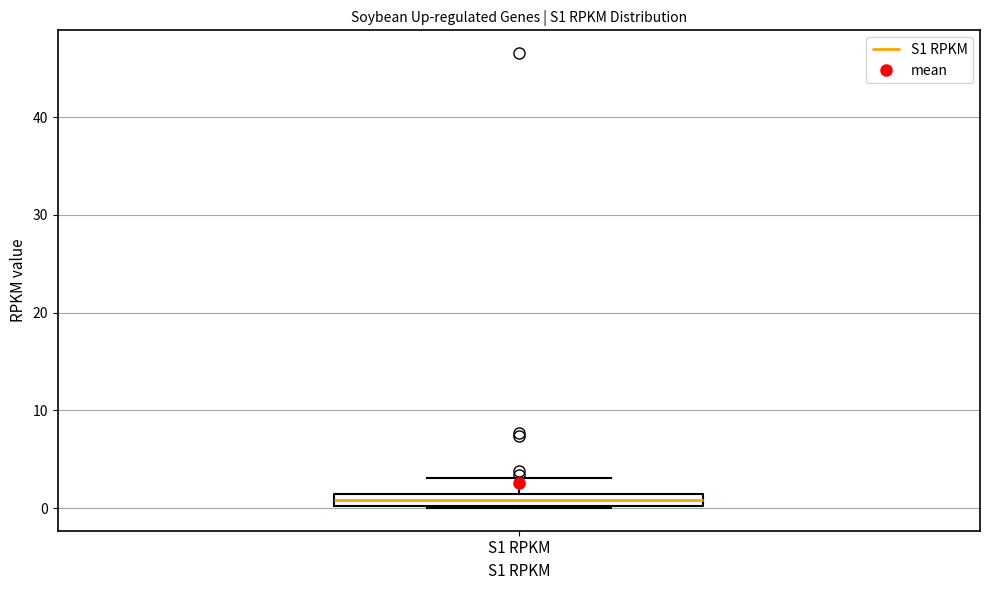

Where is the lower edge of the box for S1 RPKM on the y-axis? The values are not printed on the chart, so give them approximately, as read against the axis.

0